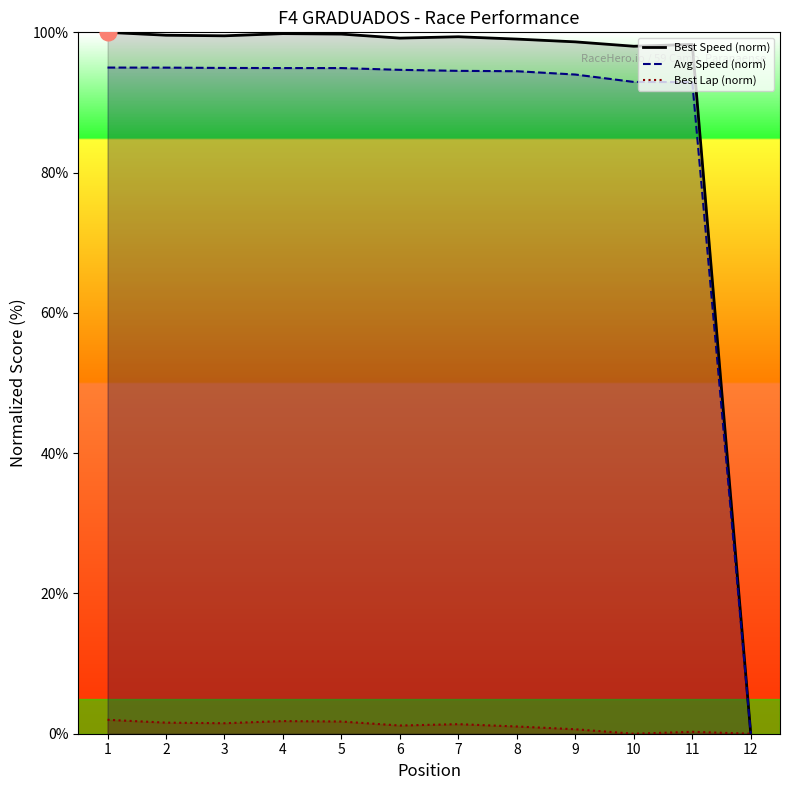

At which category is the sum across all series the highest?

1